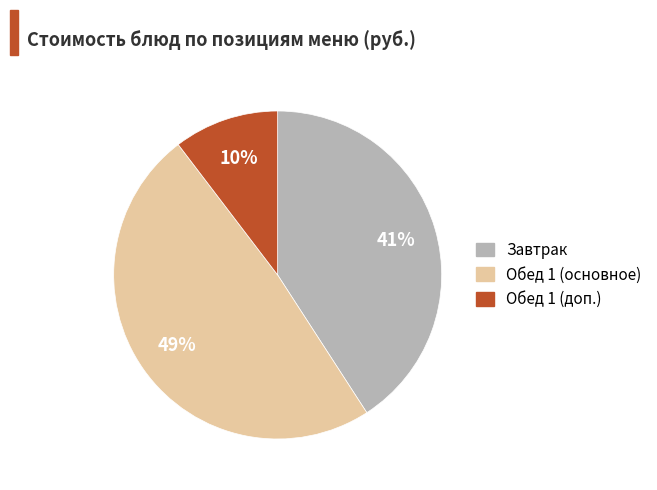

Does any single category account for the majority?

No